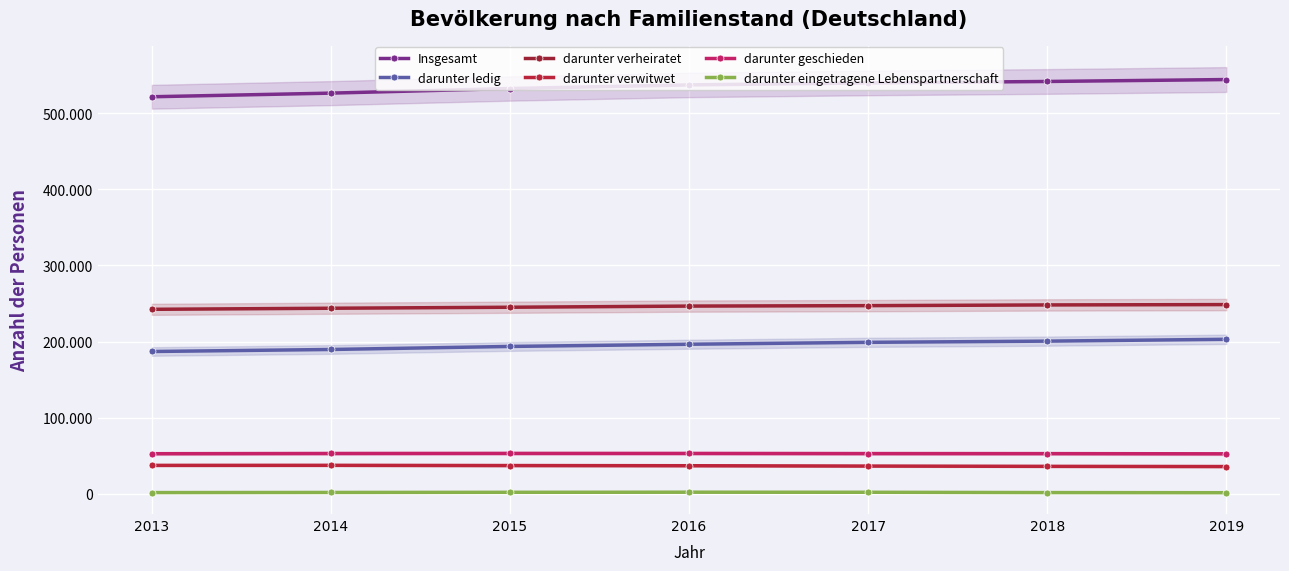

Between 2013 and 2015, which series saw the biggest shift?

Insgesamt